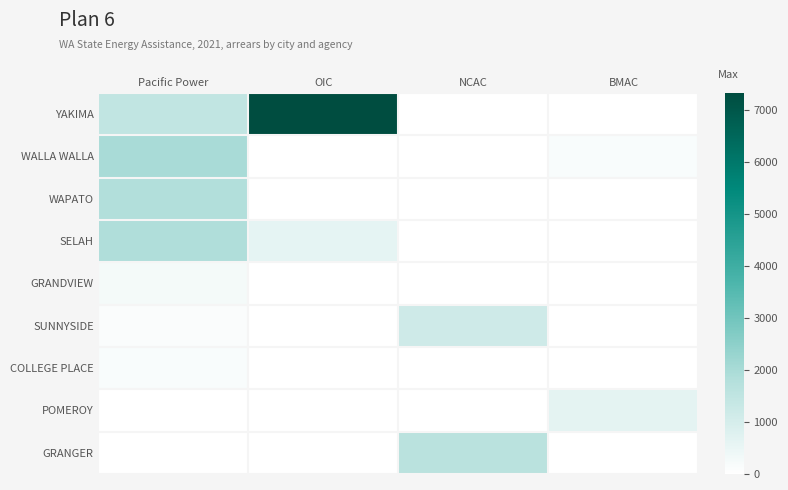

How many distinct data groups are displayed?

9